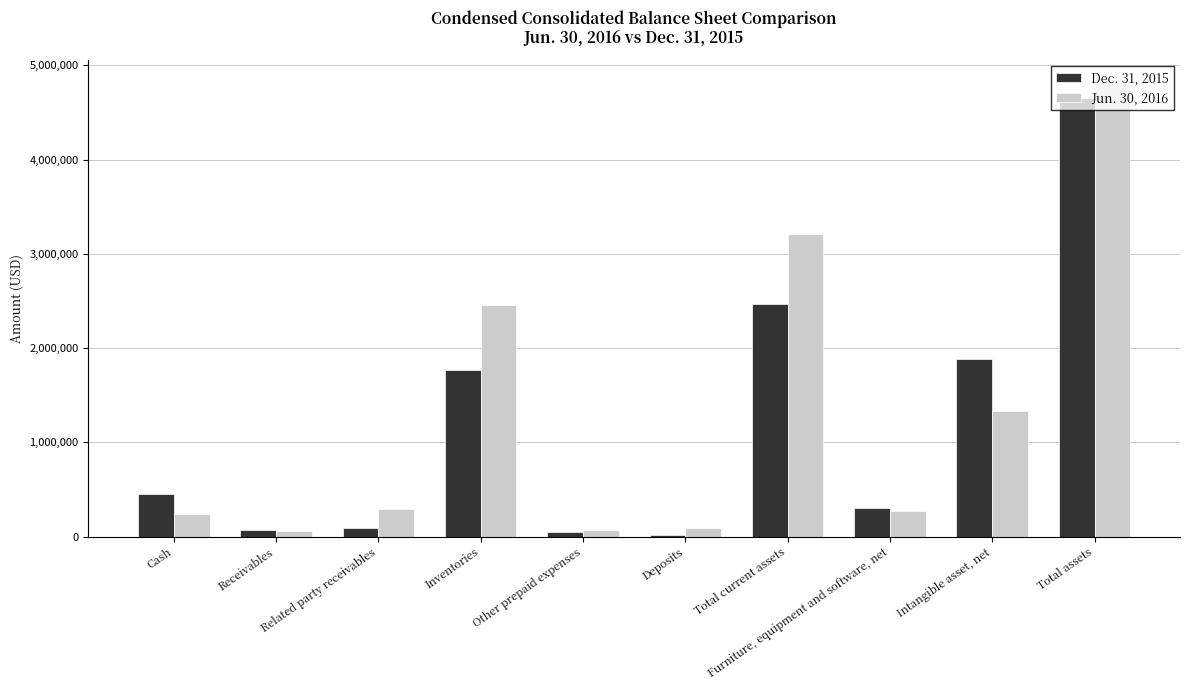

Are the bars horizontal?

No